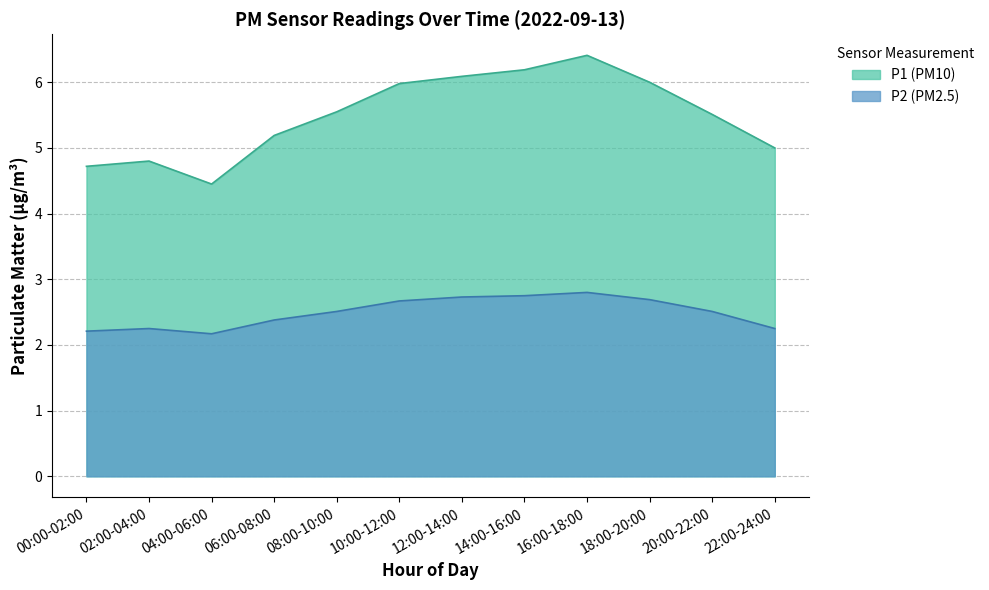

List the series in order of their peak value, highest first.

P1 (PM10), P2 (PM2.5)